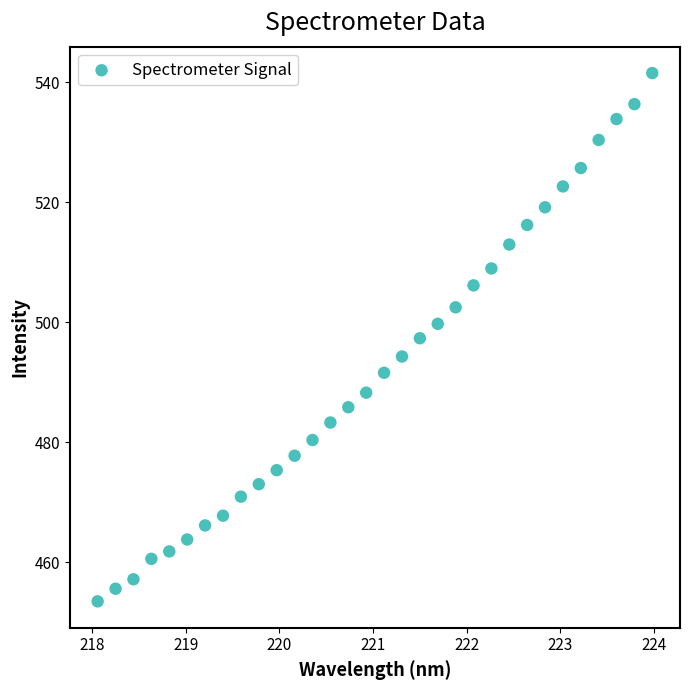

What is the range of Y values (max minus min)?

88.0